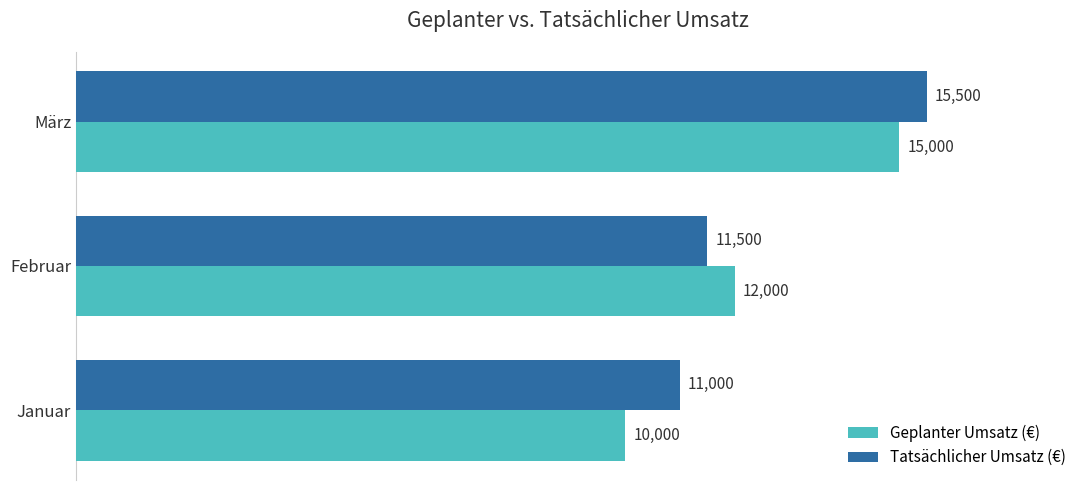

Is the value of Geplanter Umsatz (€) at Februar greater than the value of Tatsächlicher Umsatz (€) at Februar?

Yes